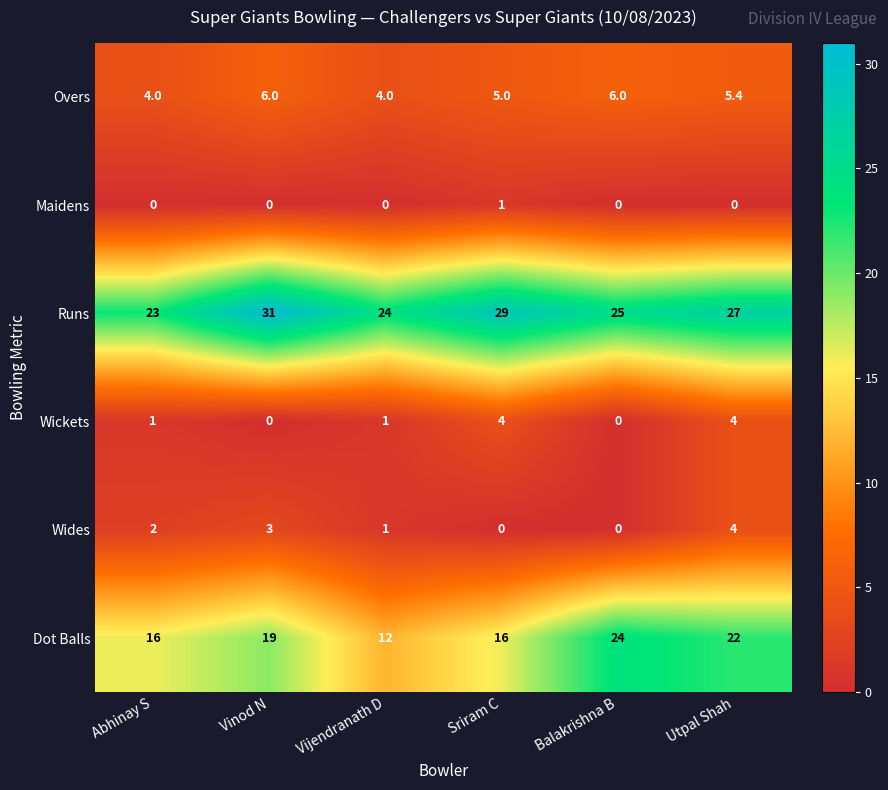

Is it true that Wickets equals 4.0 at Utpal Shah?

True